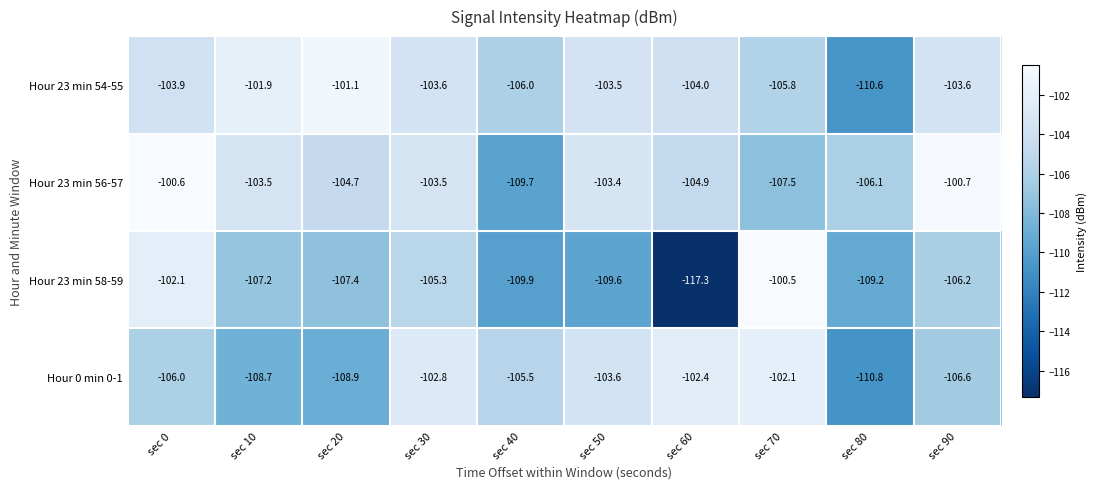

Is it true that Hour 23 min 58-59 equals -102.1 at sec 0?

True